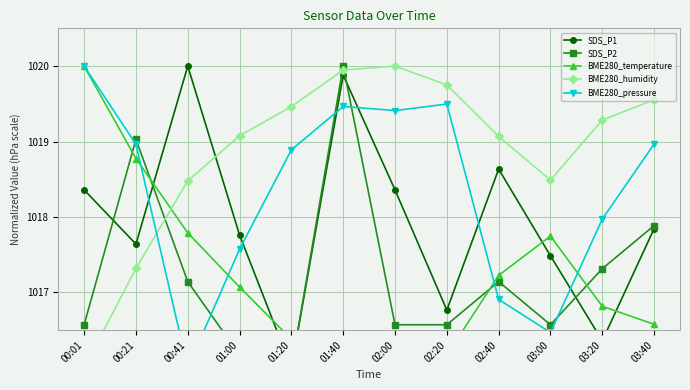

At how many categories does at least one series exceed 1018?

12